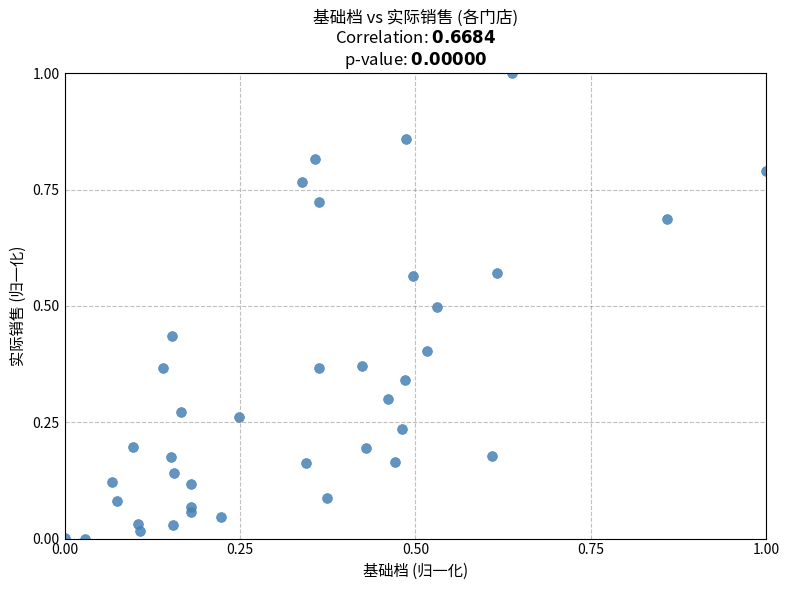

What is the range of X values (max minus min)?

1.0